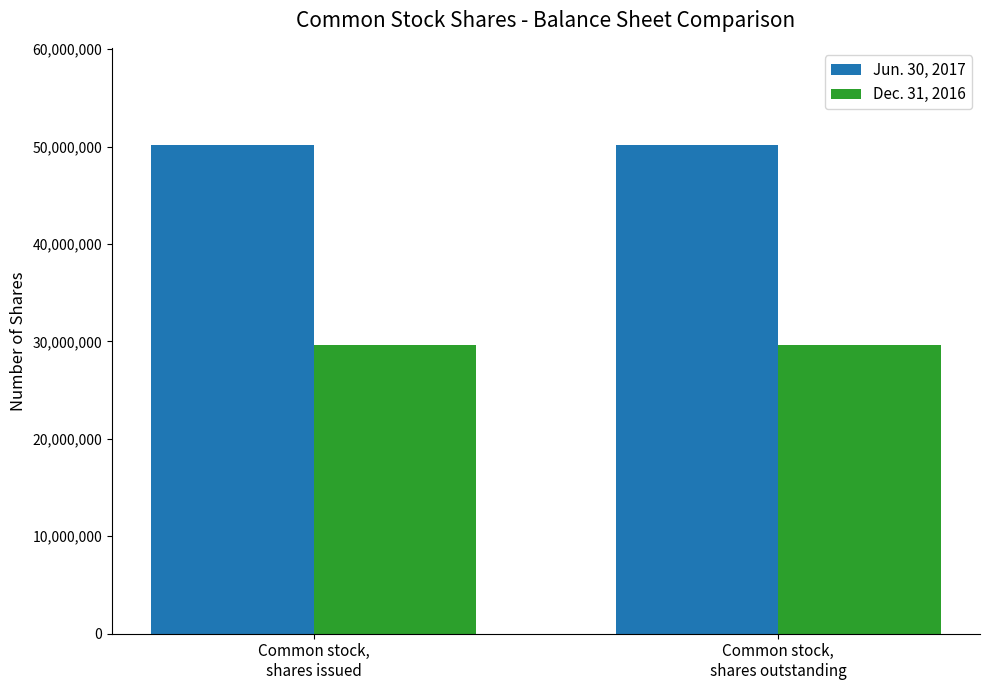

What is the lowest value of the Jun. 30, 2017 series?

50105392